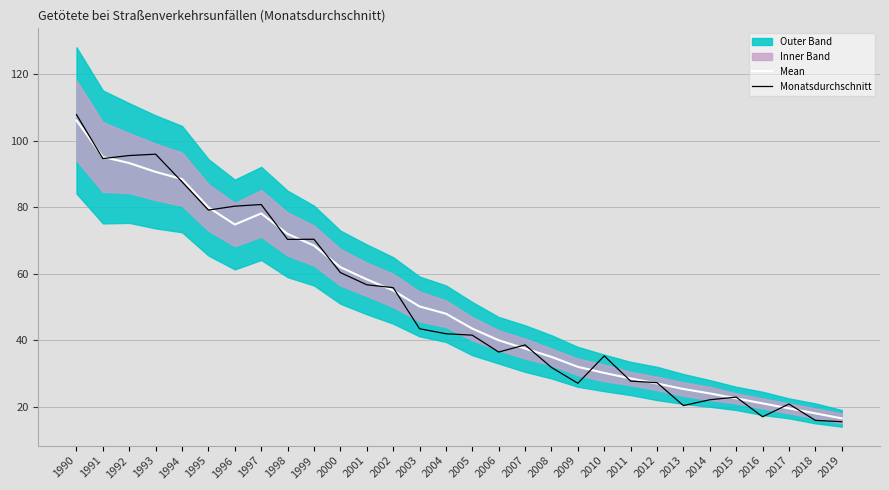

At which label does Monatsdurchschnitt reach its minimum?

2019